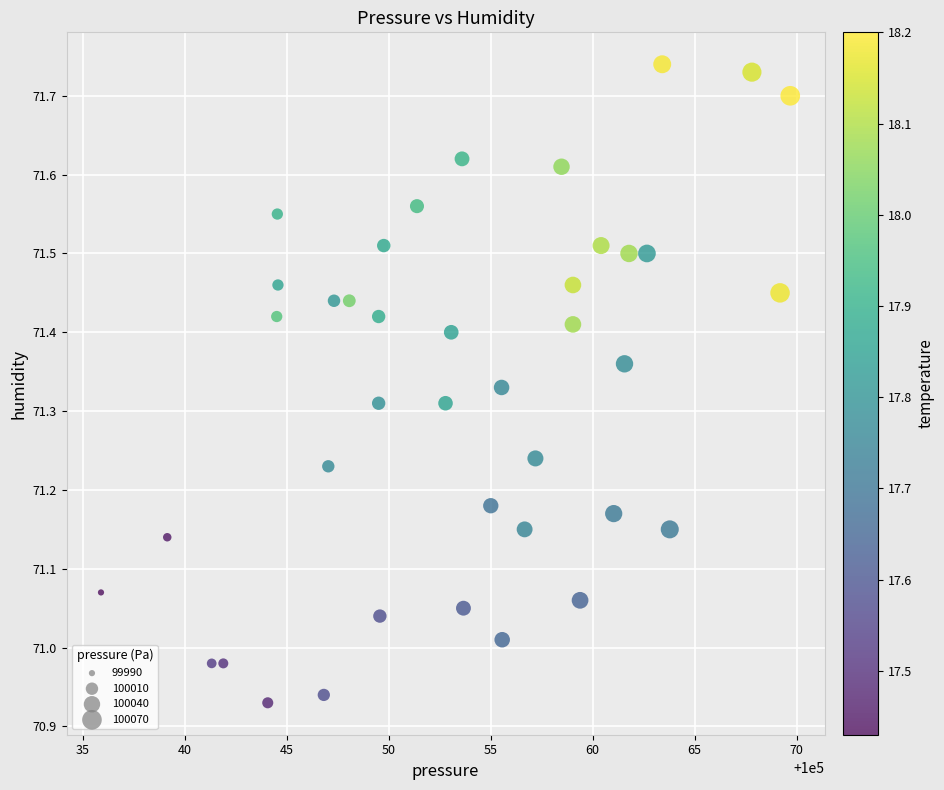

What is the range of Y values (max minus min)?

0.8